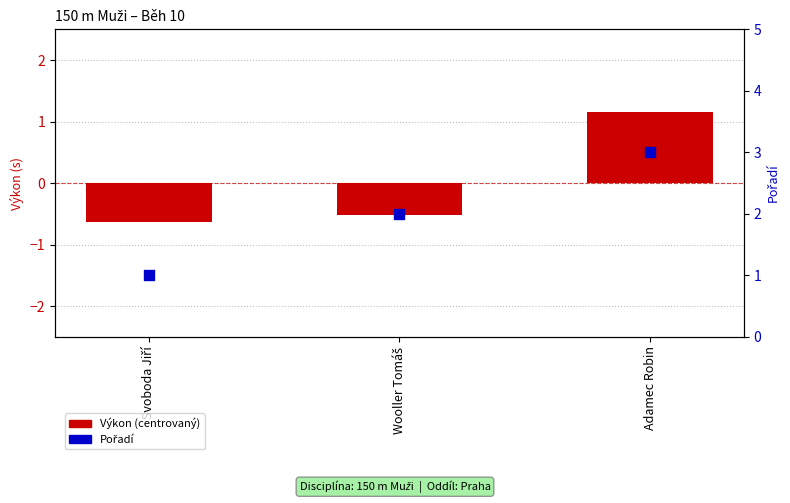

Which series reaches the maximum Y coordinate?

Pořadí